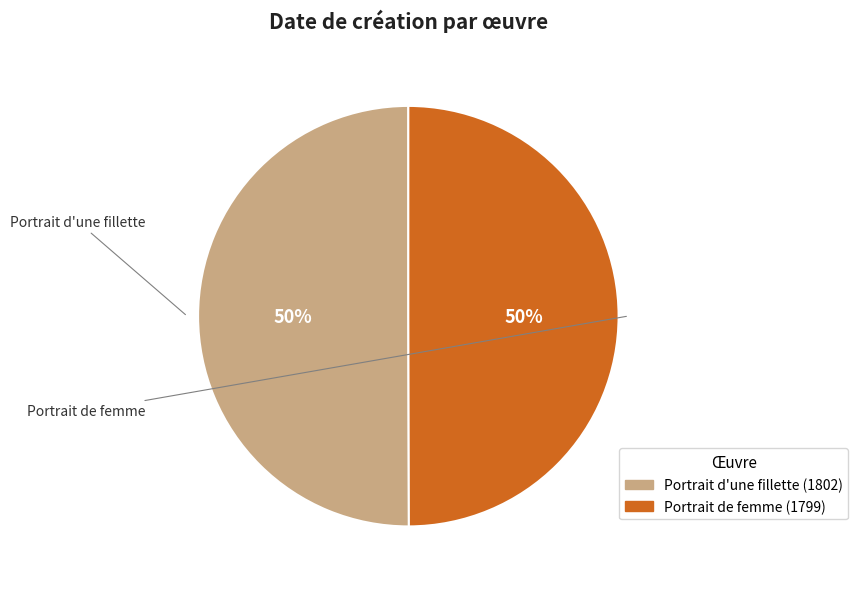

What is the change in value from Portrait d'une fillette to Portrait de femme?

-3